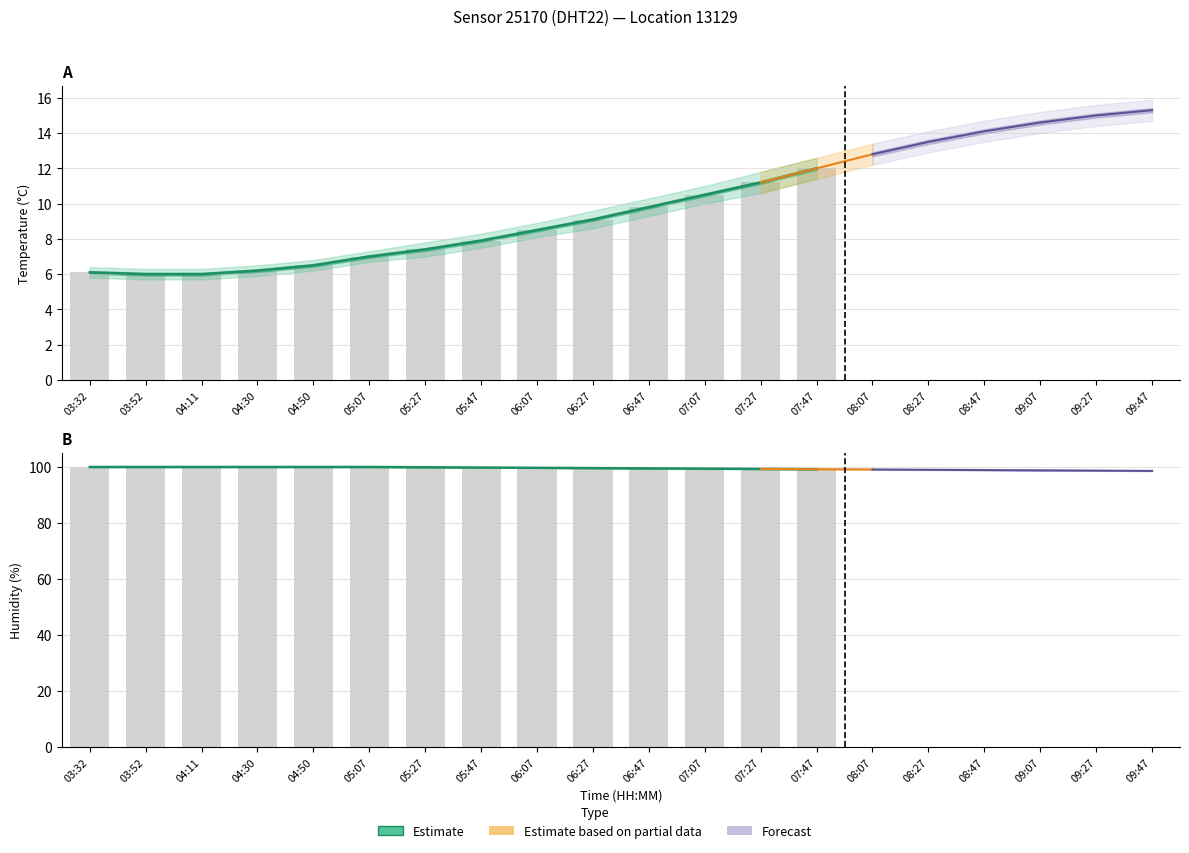

How many categories are shown in the chart?

20